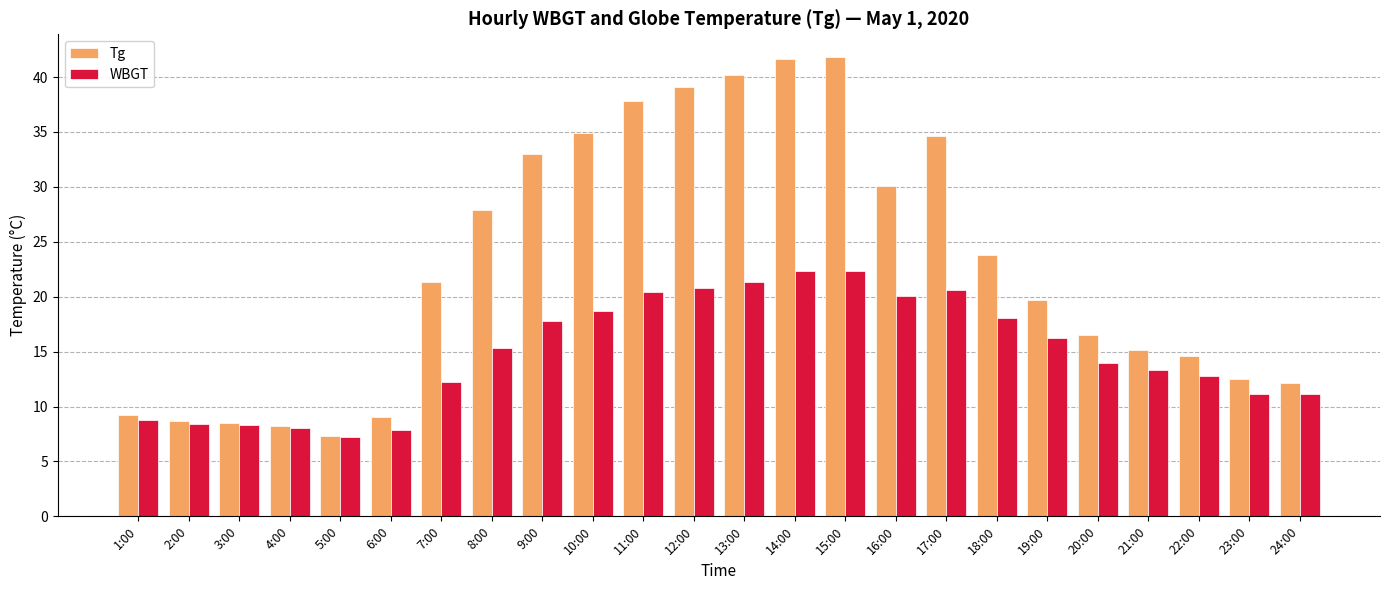

Does the chart contain any negative values?

No